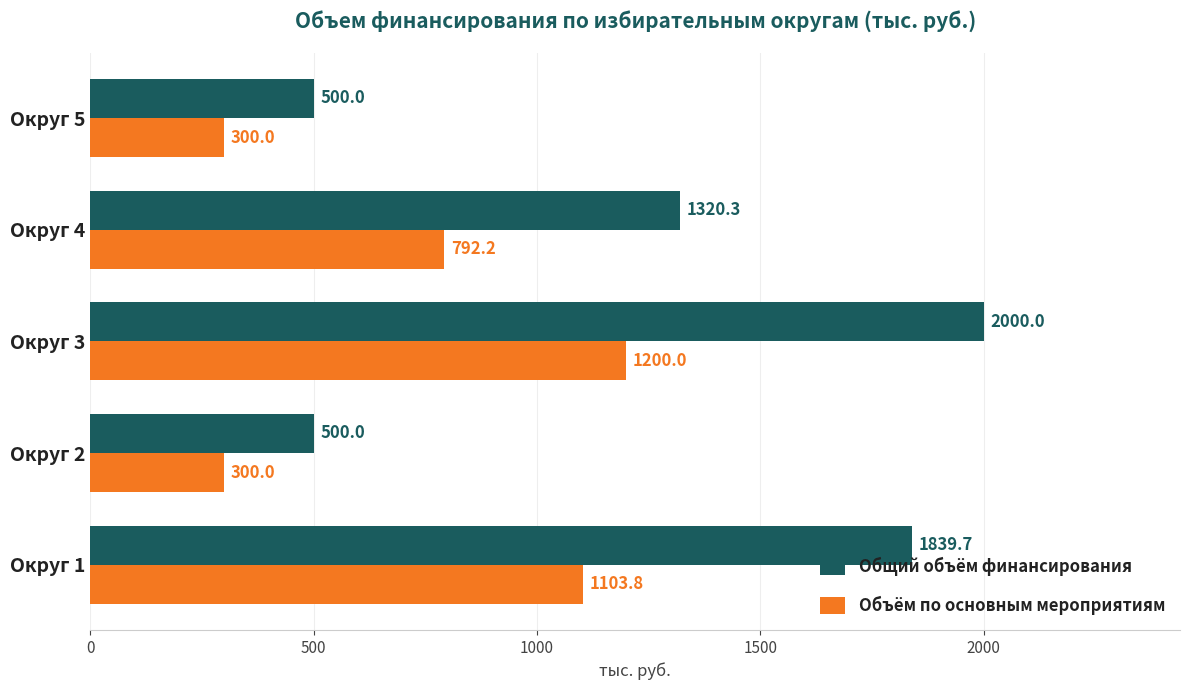

What is the approximate value of Объём по основным мероприятиям at Округ 2?

300.0